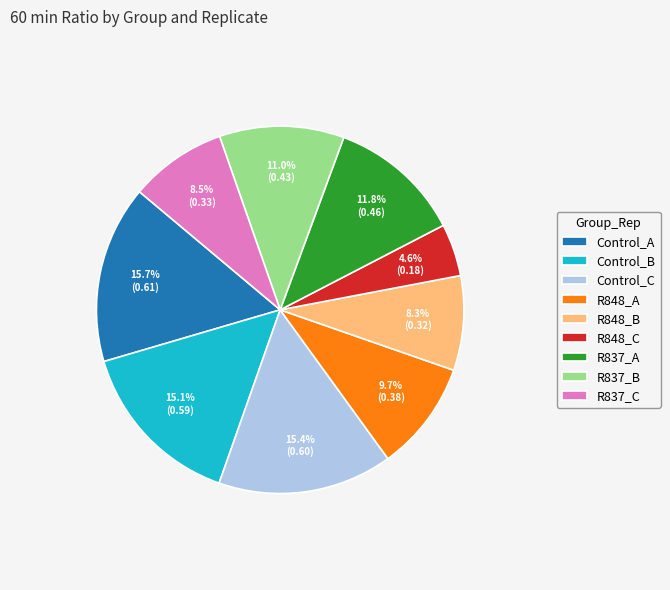

Which slice is the smallest?

R848_C